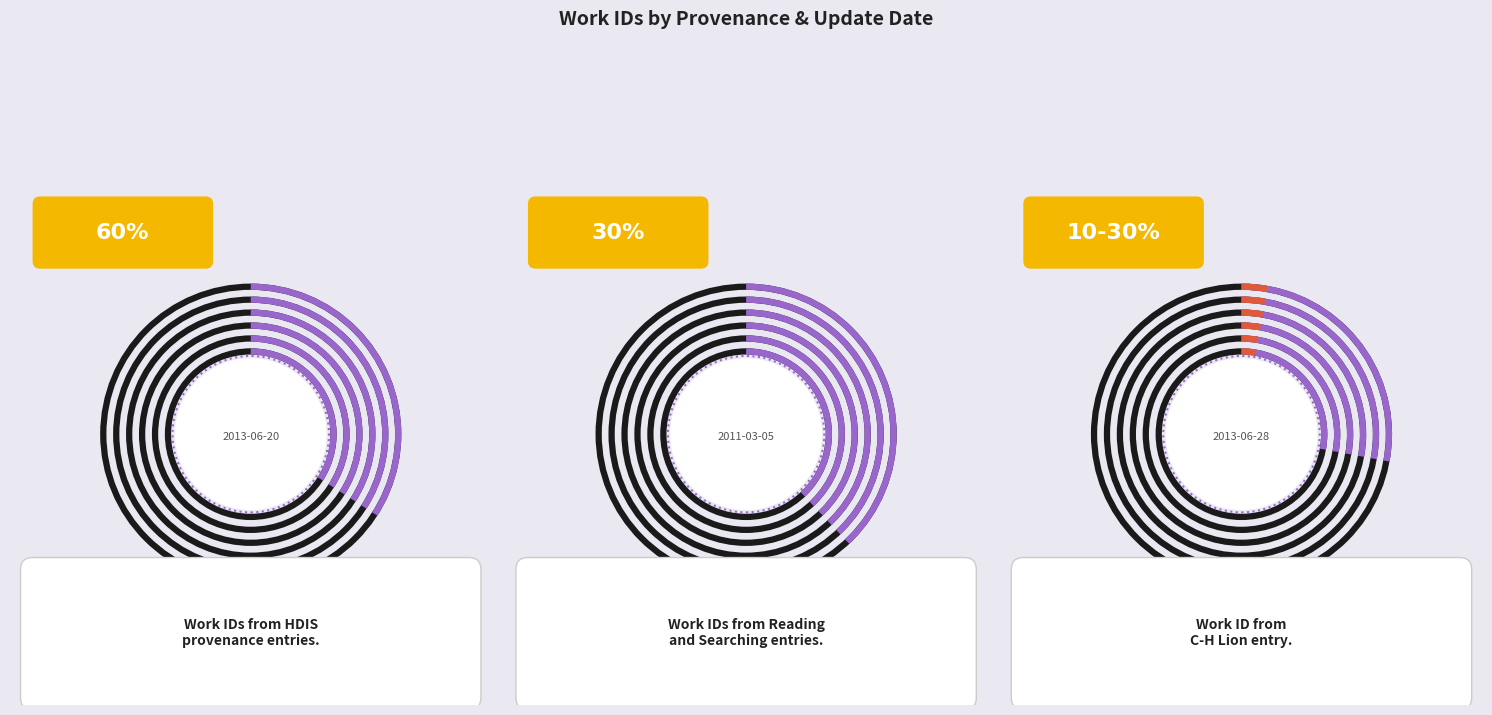

What percentage is the 2013-06-28 slice, to the nearest percent?

28%